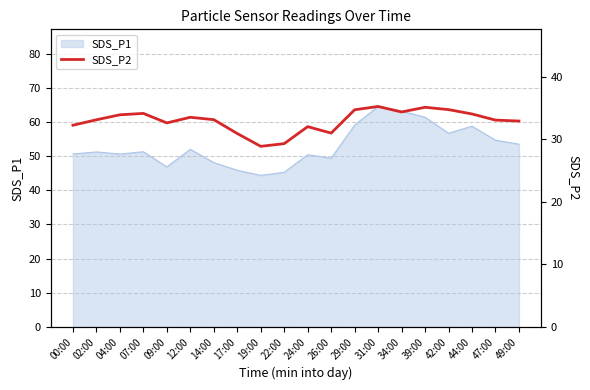

Reading left to right, transcribe all the data shown in this chart.

32.3	33.1	34.0	34.2	32.6	33.5	33.2	30.9	28.9	29.3	32.0	31.0	34.8	35.3	34.4	35.1	34.8	34.1	33.1	33.0